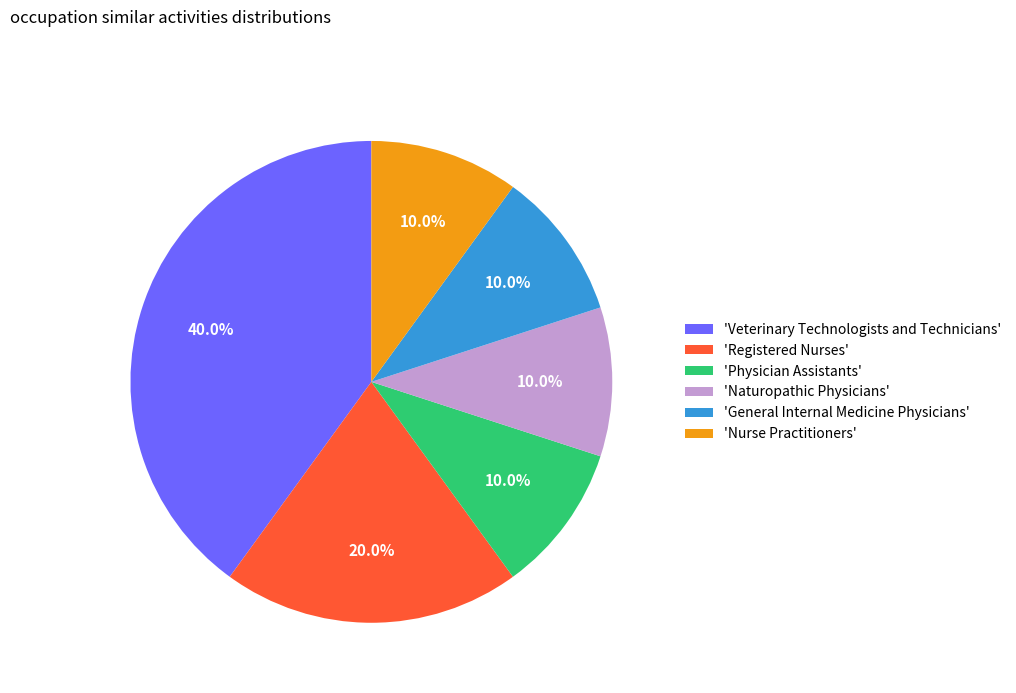

Is there any slice that represents more than half of the pie?

No